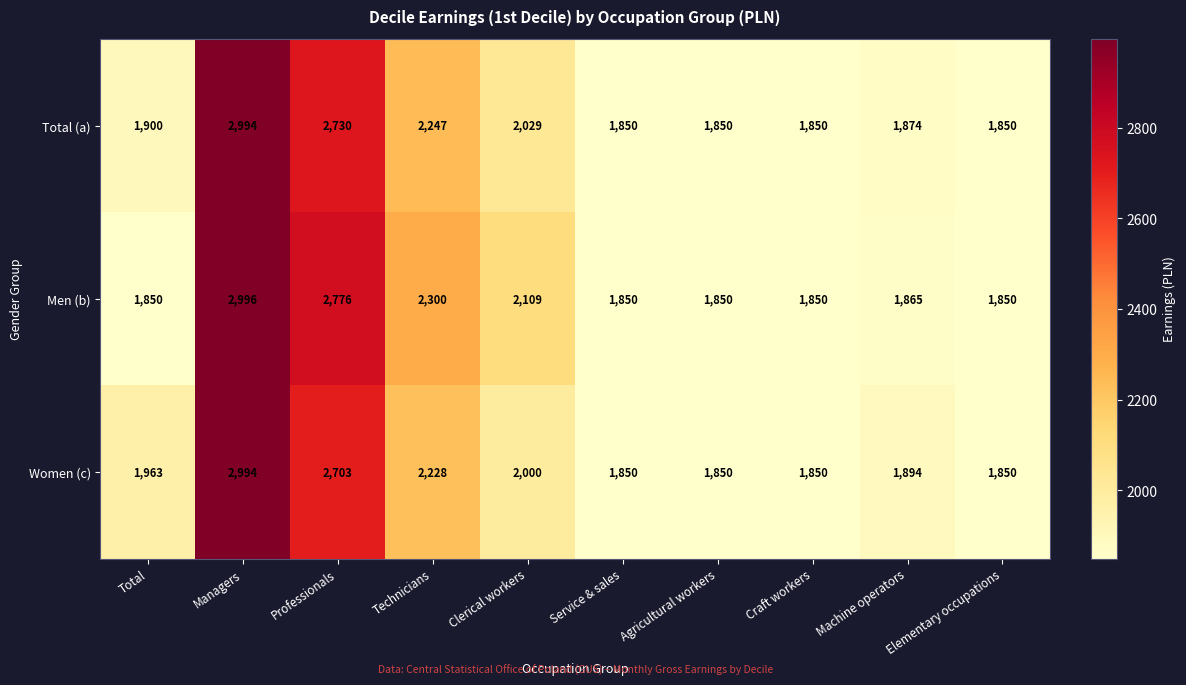

How many categories are shown in the chart?

10